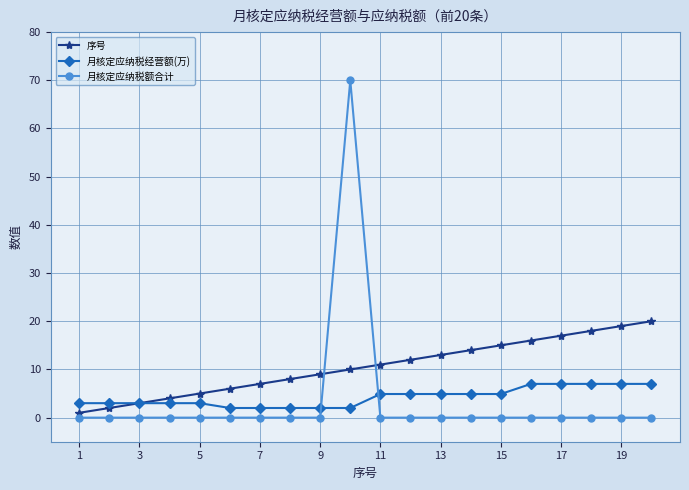

List the series in order of their peak value, lowest first.

月核定应纳税经营额(万), 序号, 月核定应纳税额合计